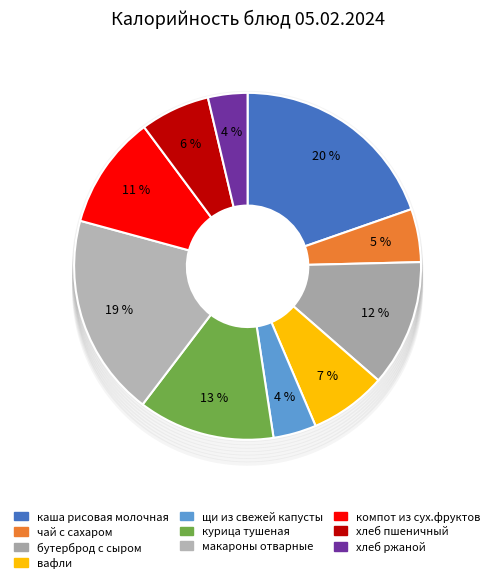

Does any single category account for the majority?

No